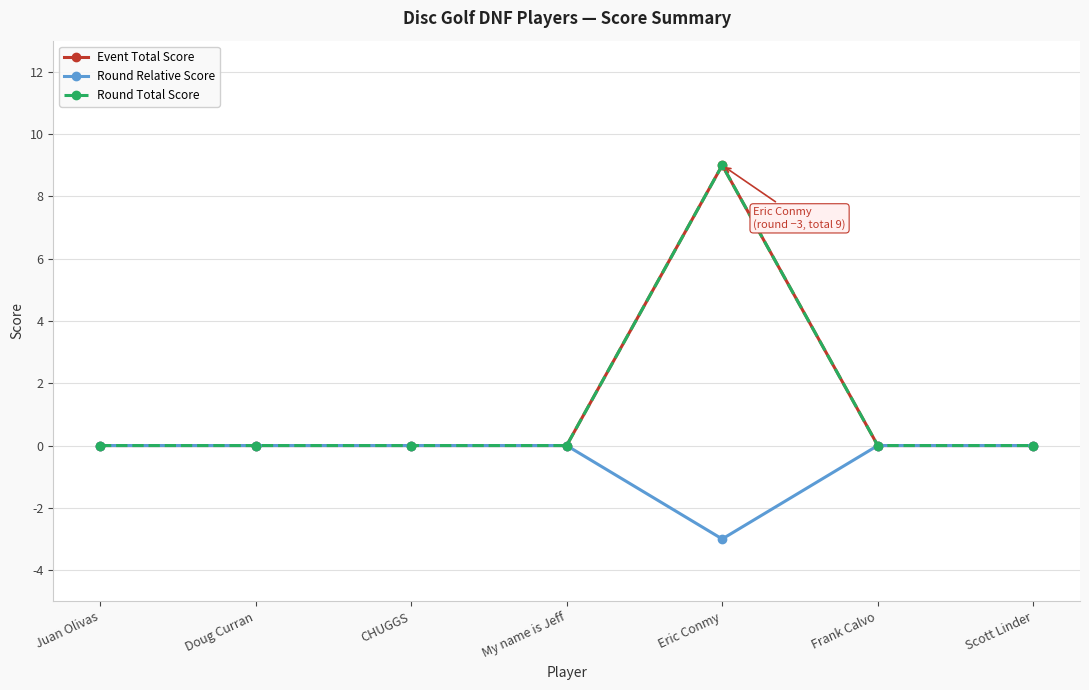

Between Doug Curran and Scott Linder, which series saw the biggest shift?

Event Total Score